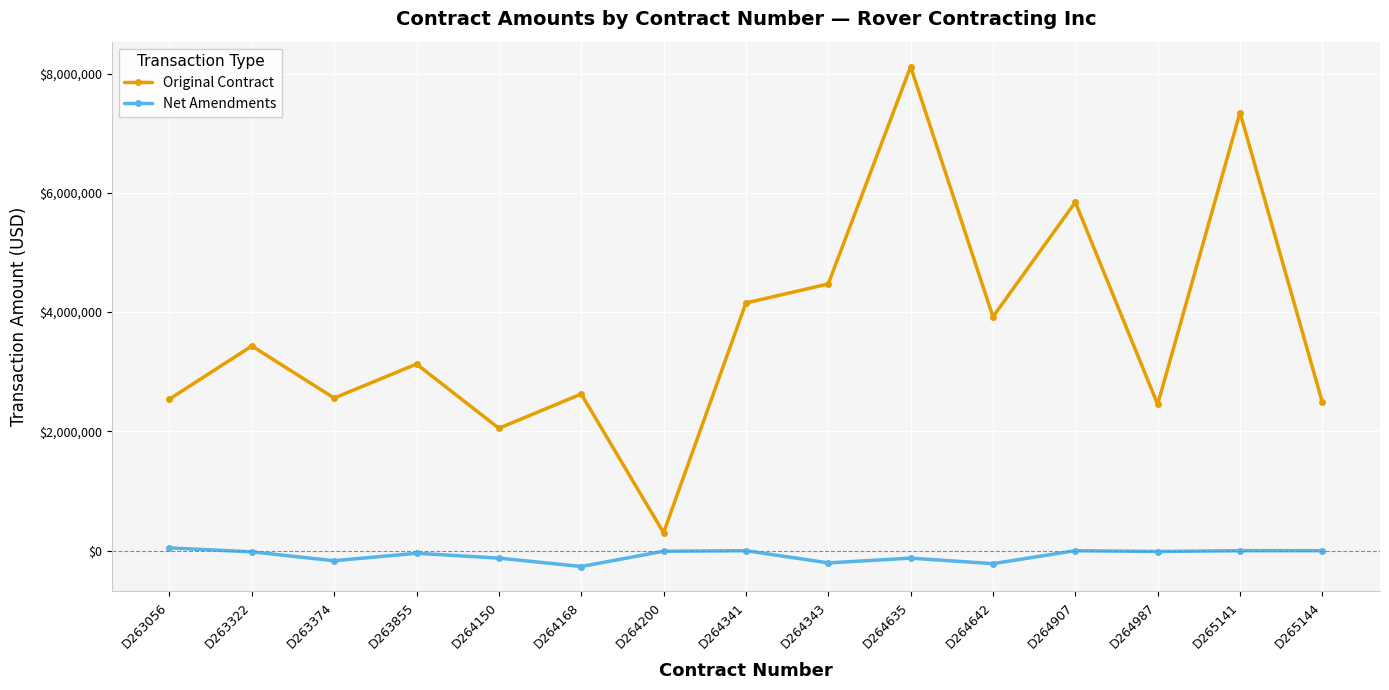

Rank the series at D263056 from highest to lowest value.

Original Contract, Net Amendments